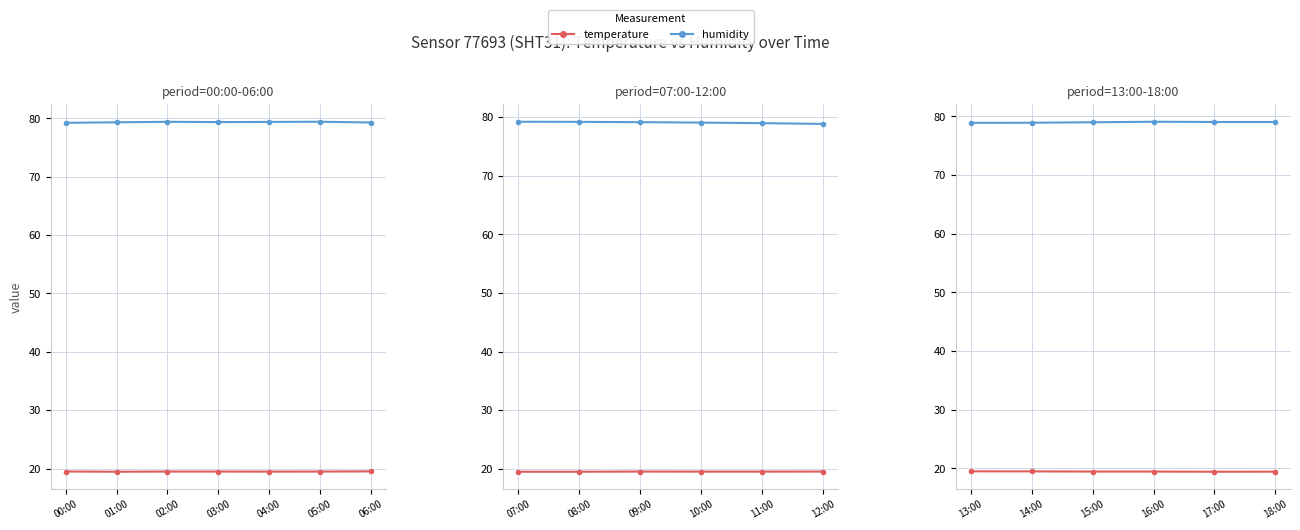

What are all the series names shown in the legend?

temperature, humidity